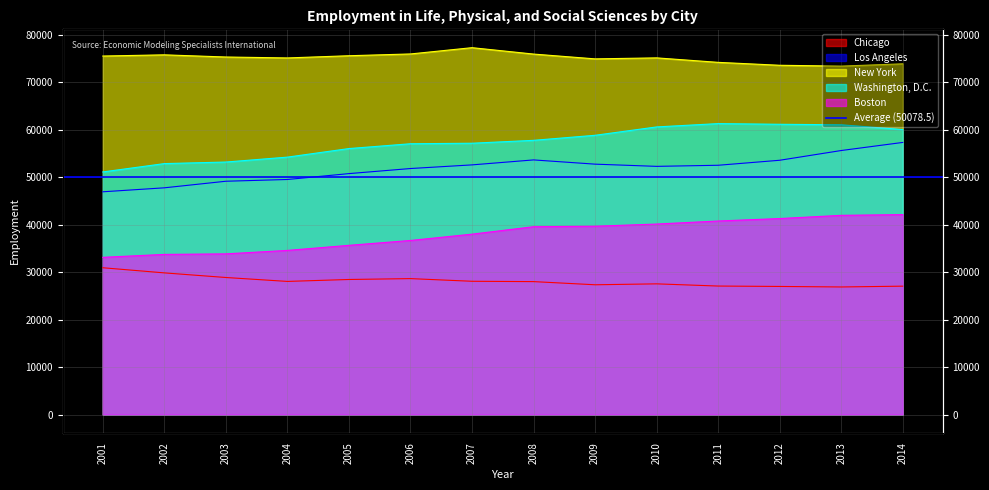

How many interior local peaks does the New York series have?

3